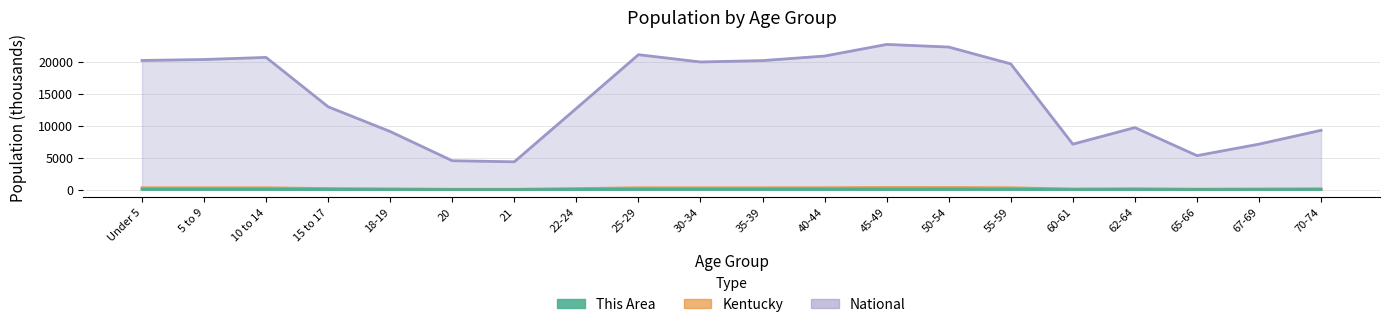

In This Area, how many points are lower than both neighbors (excluding endpoints)?

5